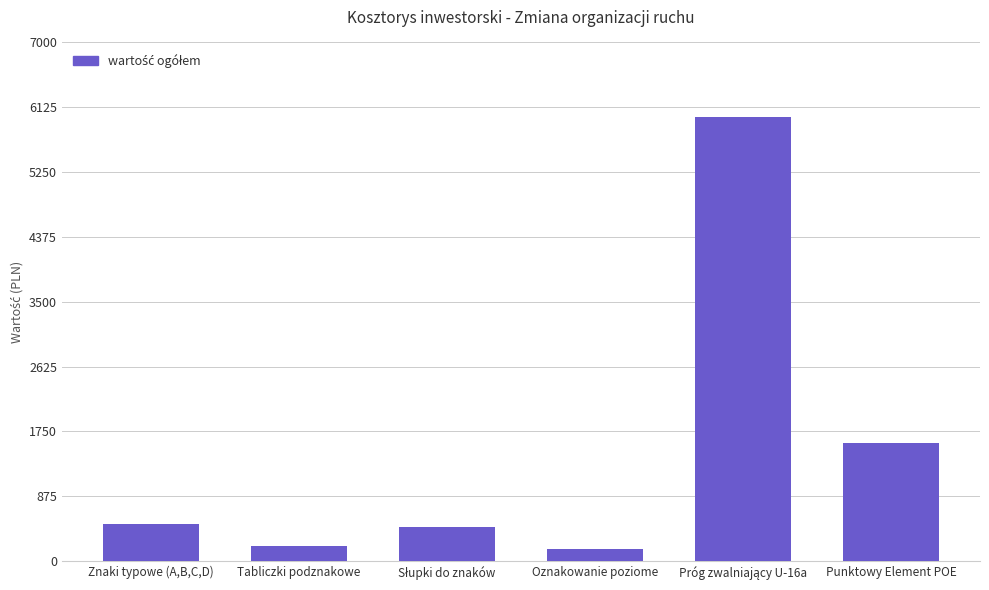

The chart shows a value of 257.5 at Znaki typowe (A,B,C,D). True or false?

False